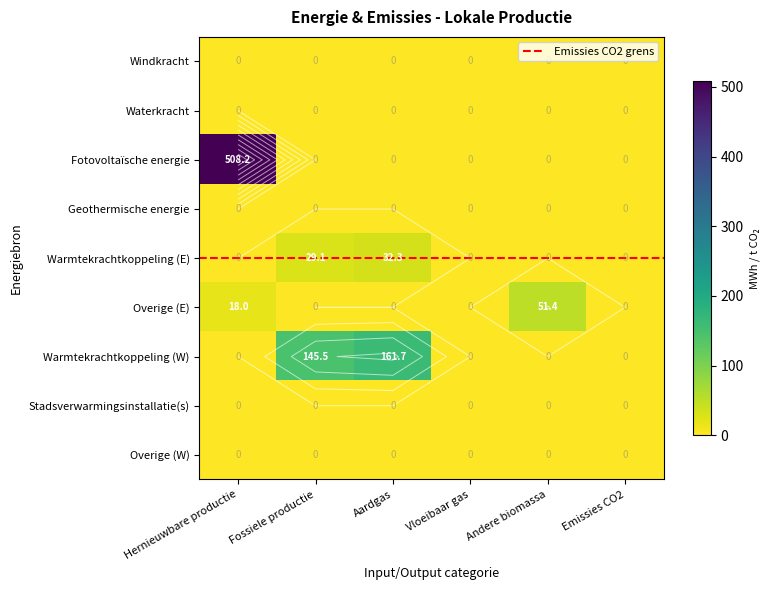

How many data points does each series have?

6